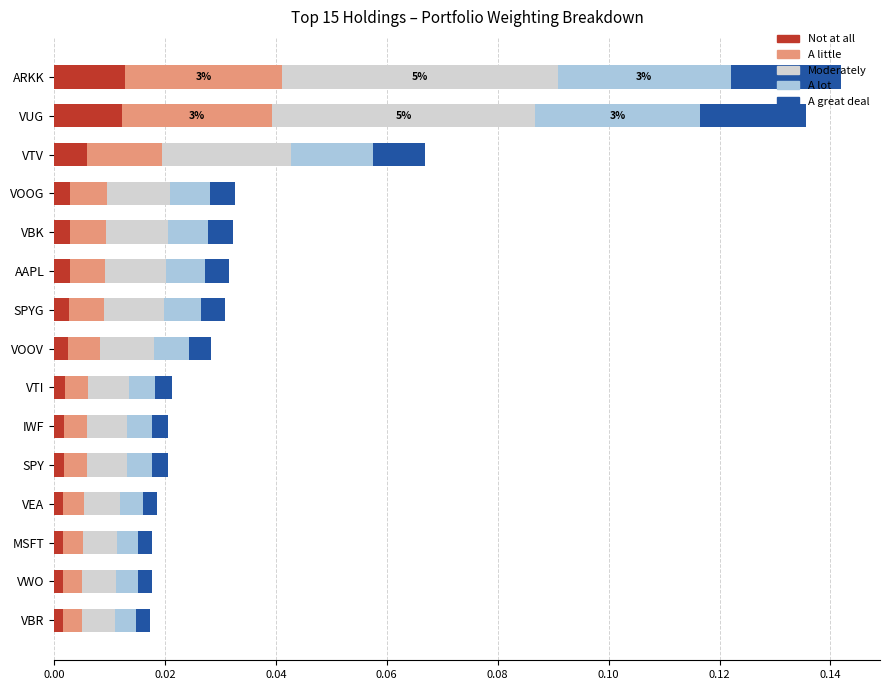

Count the Not at all values in the range 0 to 1.

15